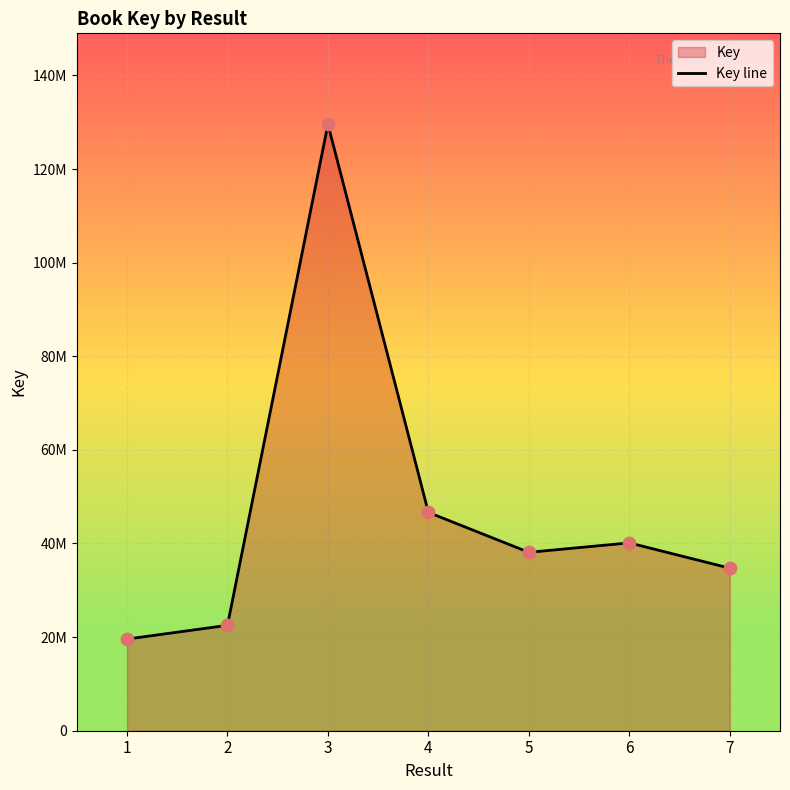

Between 6 and 5, which is larger?

6